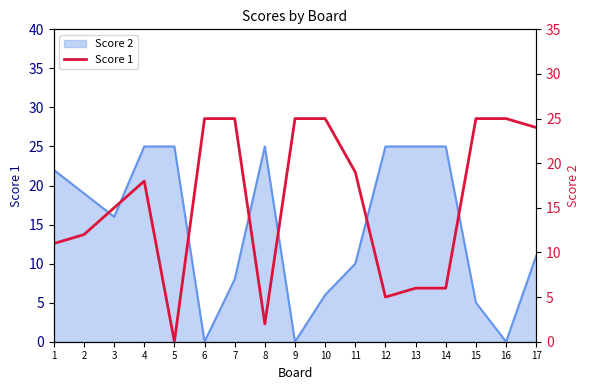

How many interior local peaks (higher than both neighbors) does the data have?

1